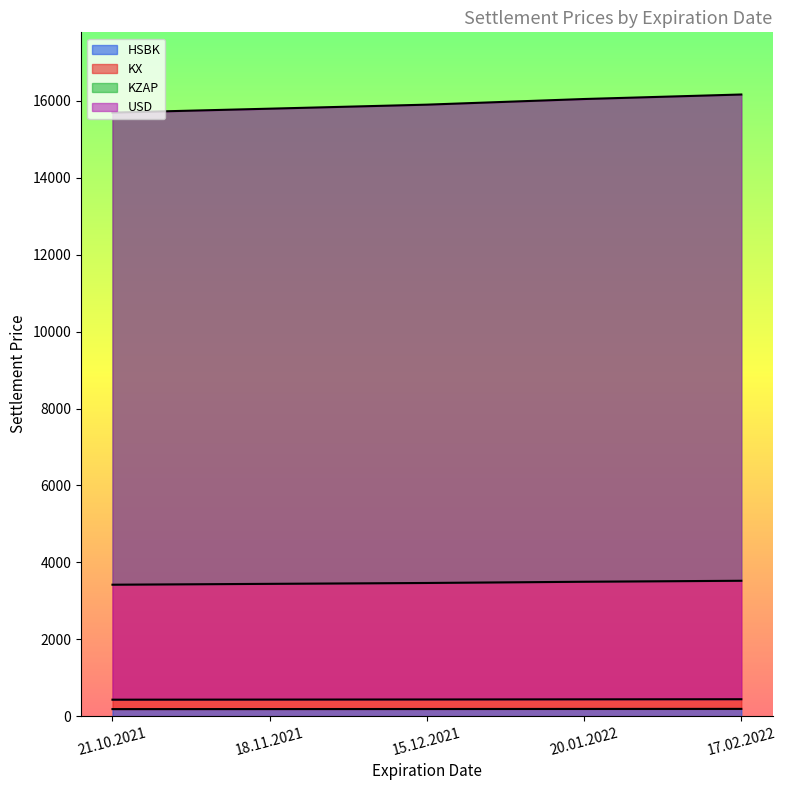

Reading right to left, extract all data points from this chart.

HSBK: 188.9	187.6	185.8	184.6	183.4
KX: 3520.7	3495.1	3463.2	3440.3	3418.0
KZAP: 16165.3	16047.9	15901.3	15796.6	15694.2
USD: 440.1	437.1	433.5	430.9	428.3